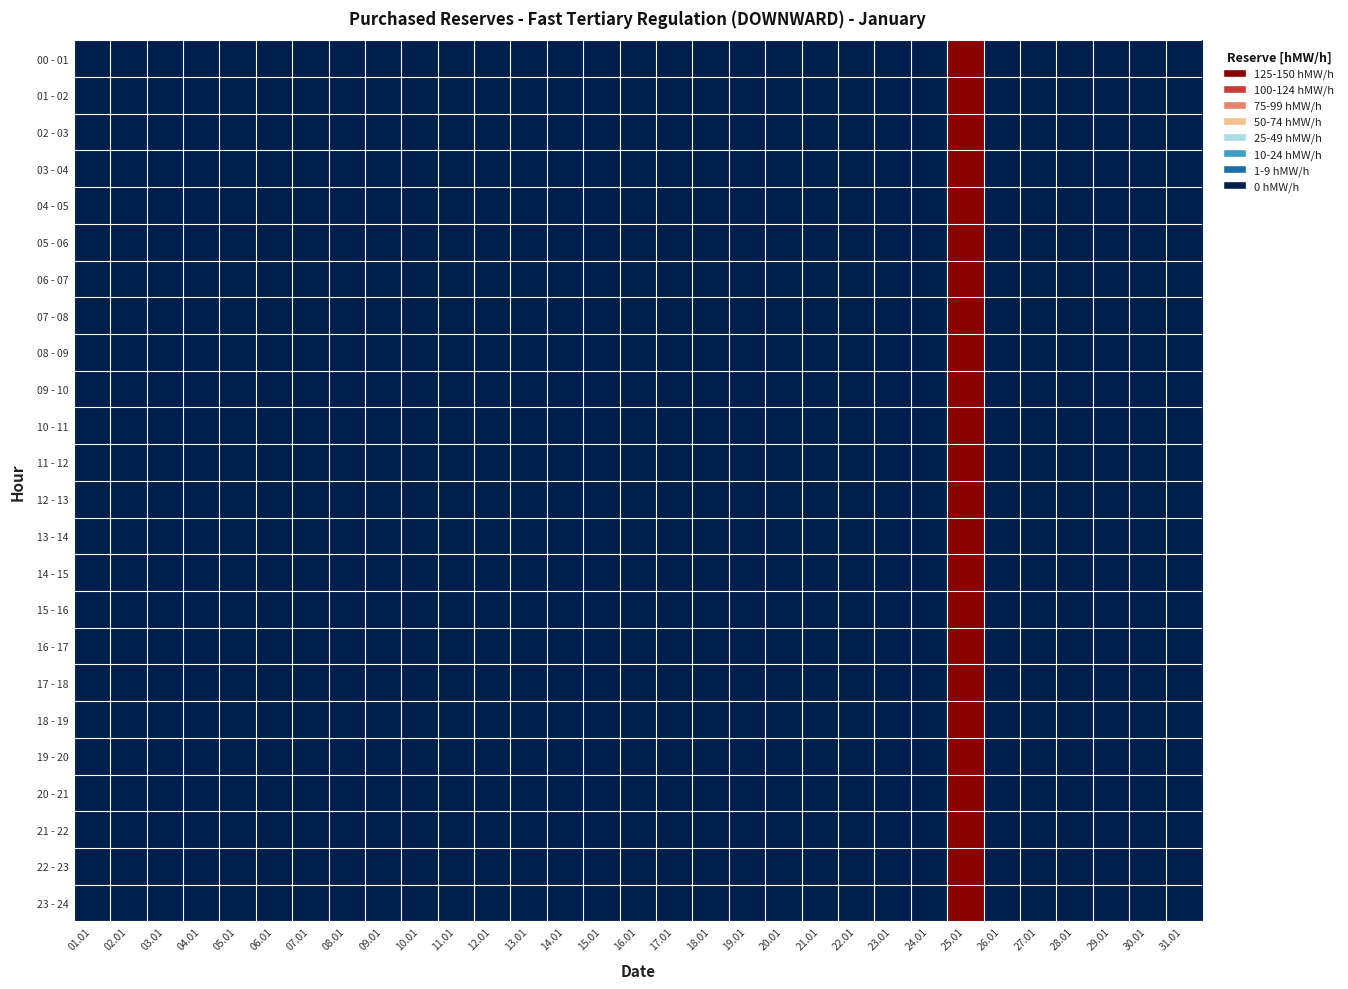

Which series has the largest total across all categories?

00 - 01